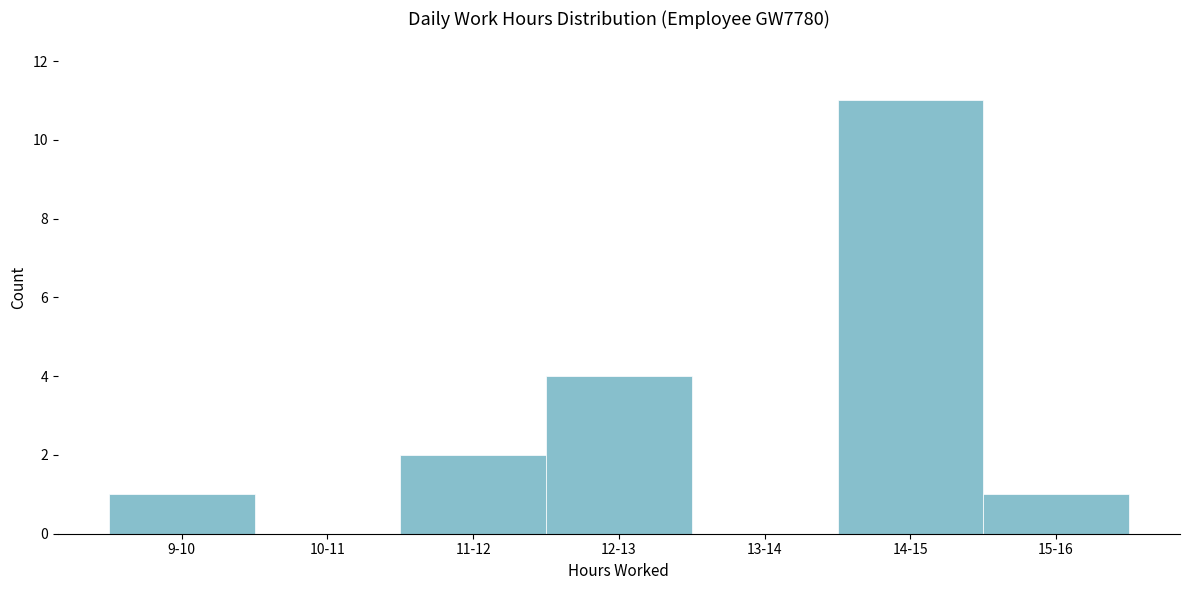

Reading left to right, transcribe all the data shown in this chart.

9-10=1	10-11=0	11-12=2	12-13=4	13-14=0	14-15=11	15-16=1